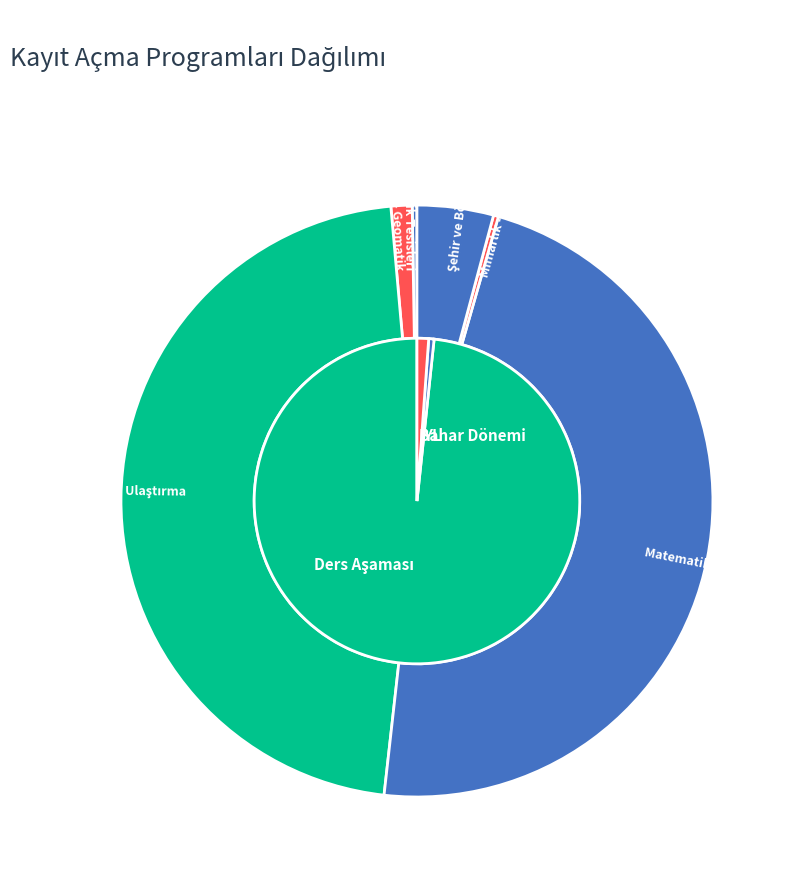

Which slice is the largest?

Matematik - Matematik